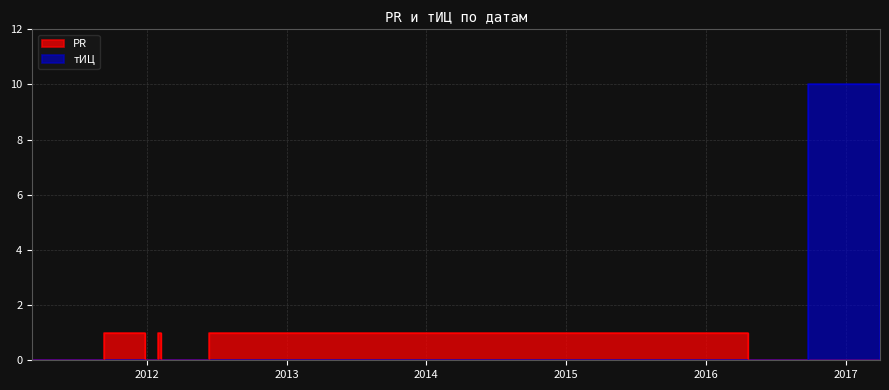

What are all the series names shown in the legend?

PR, тИЦ